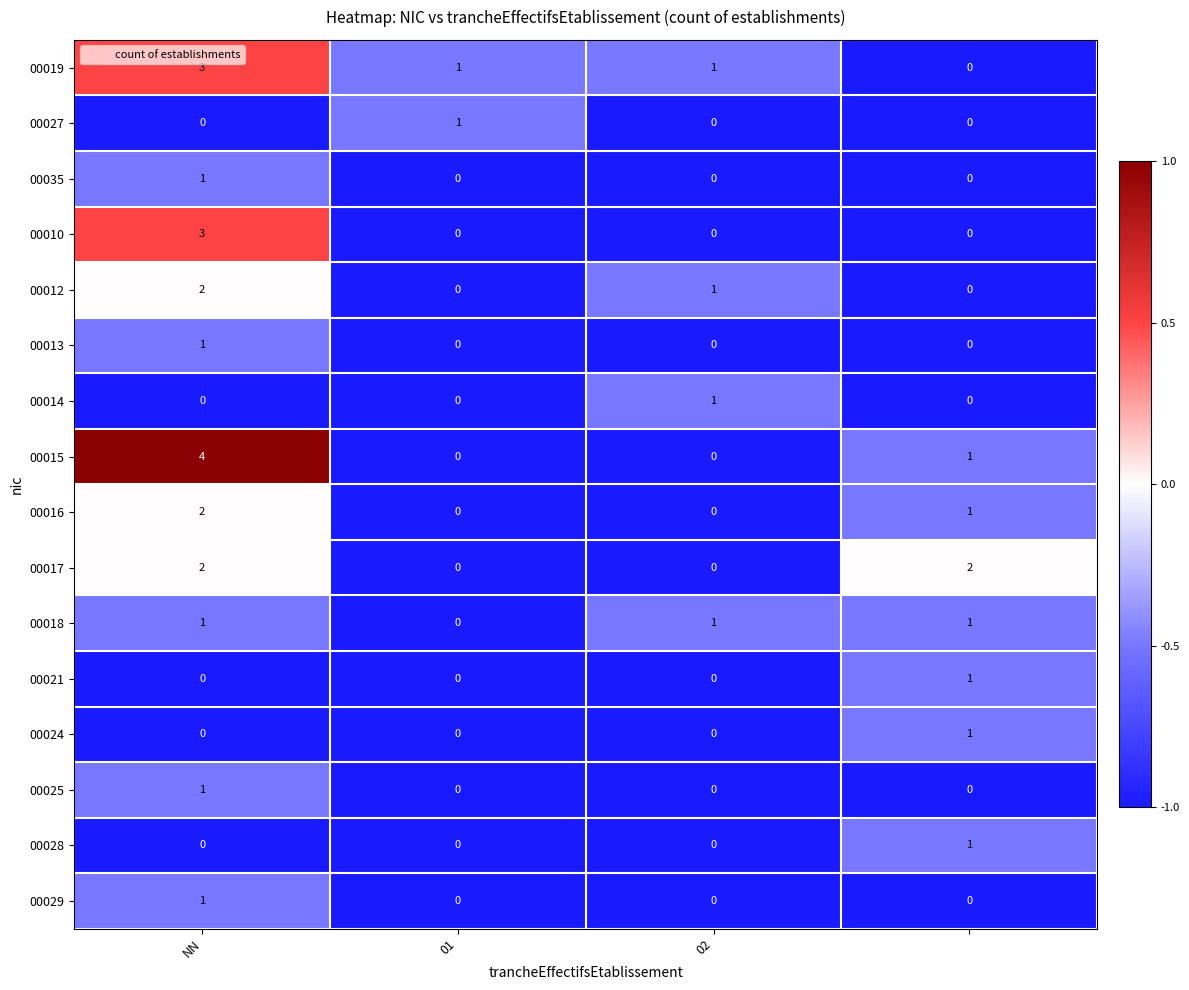

Count the 00019 values in the range 1 to 3.

3